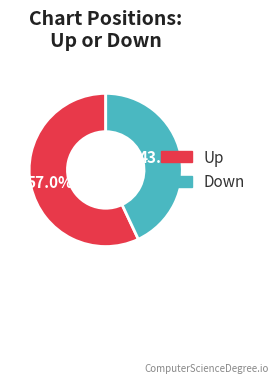

Is there any slice that represents more than half of the pie?

Yes